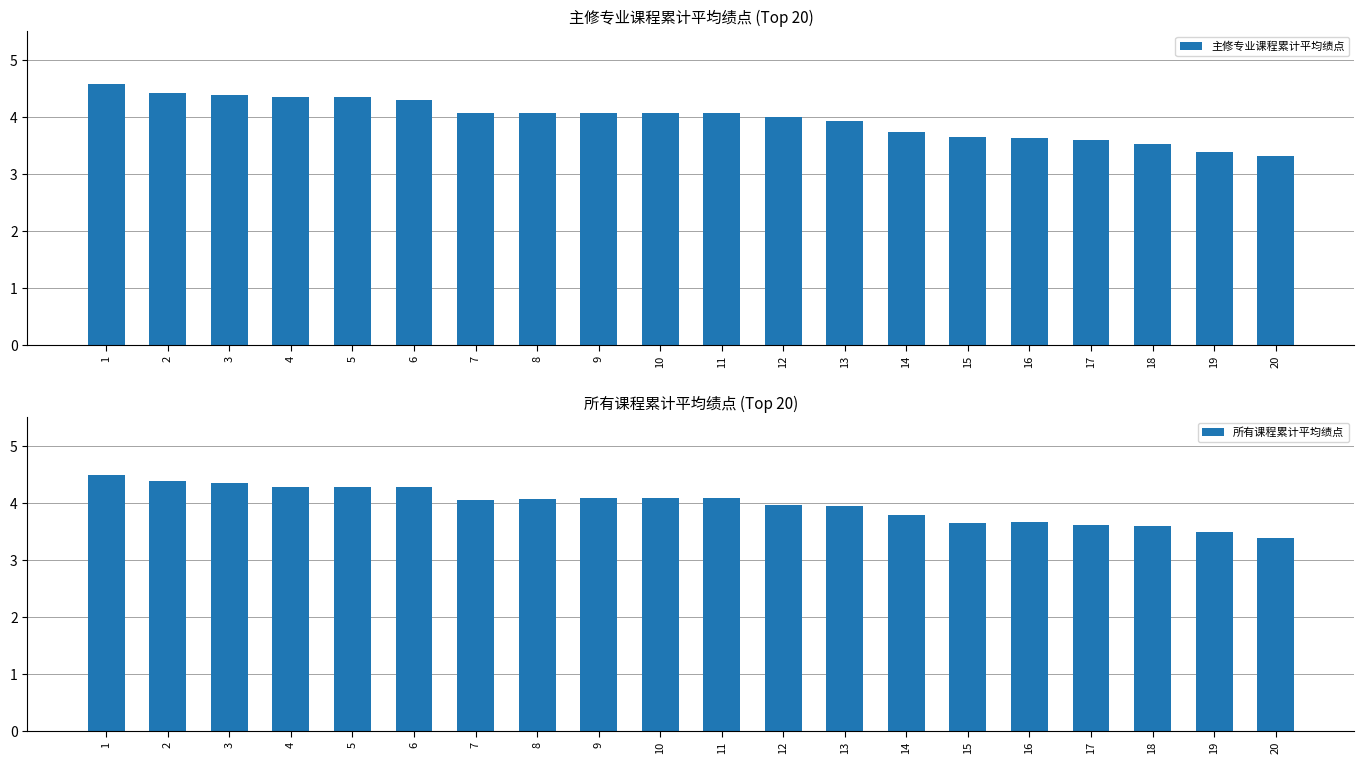

The 所有课程累计平均绩点 series shows 6.0 at 17. True or false?

False